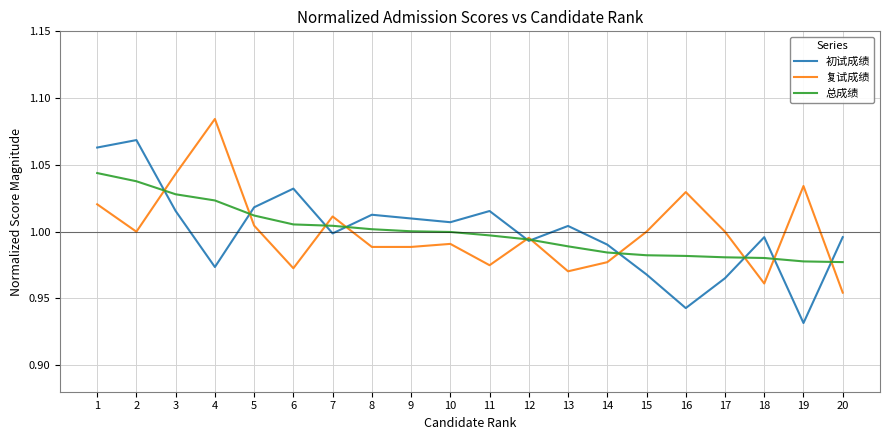

After their last crossing, which series has the higher values: 总成绩 or 初试成绩?

初试成绩